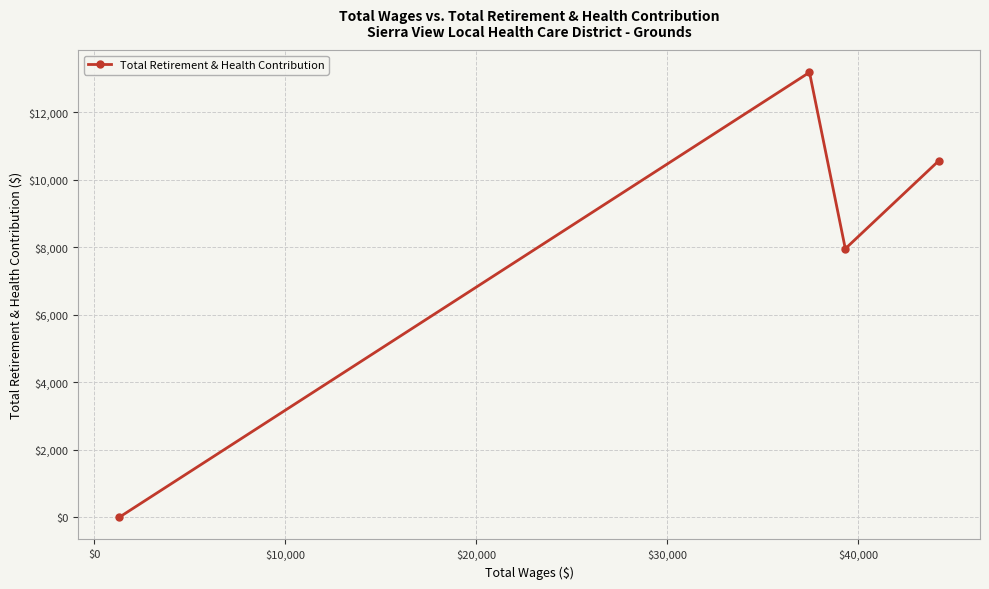

True or false: there are more than 2 points higher than both neighbors.

False